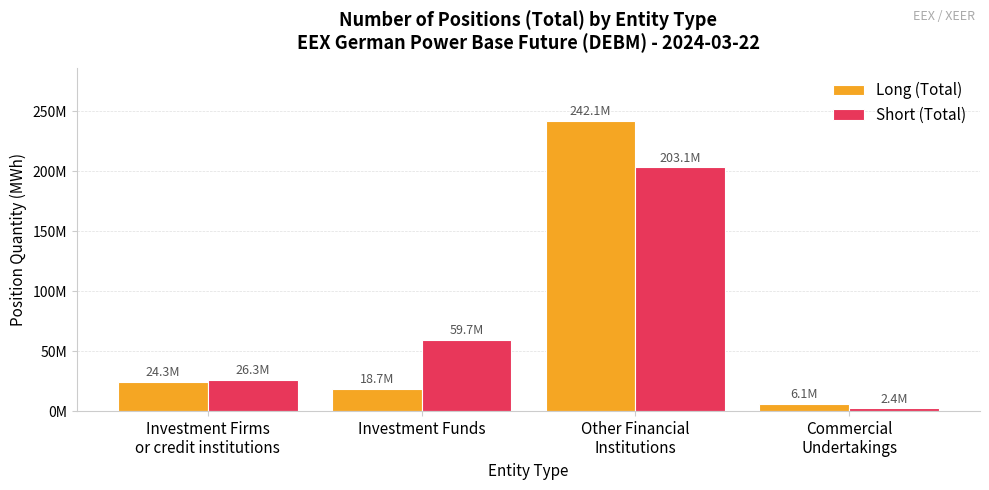

The value of Long (Total) at Investment Funds is 18727820.0. True or false?

True